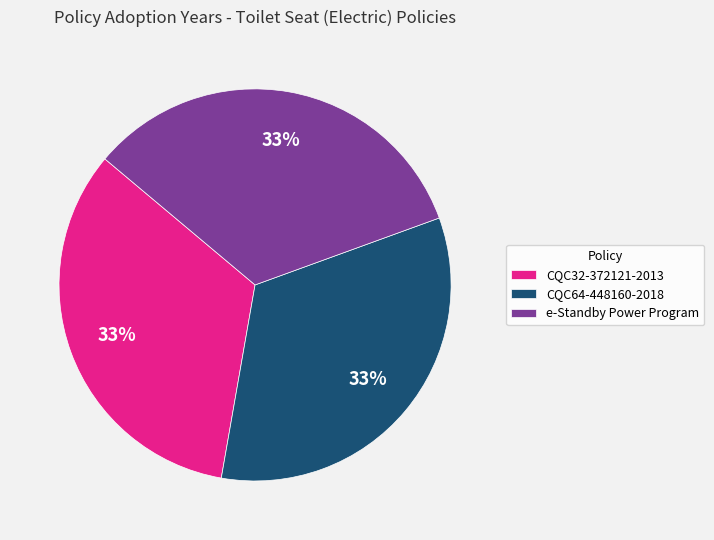

True or false: e-Standby Power Program accounts for 33% of the total.

True